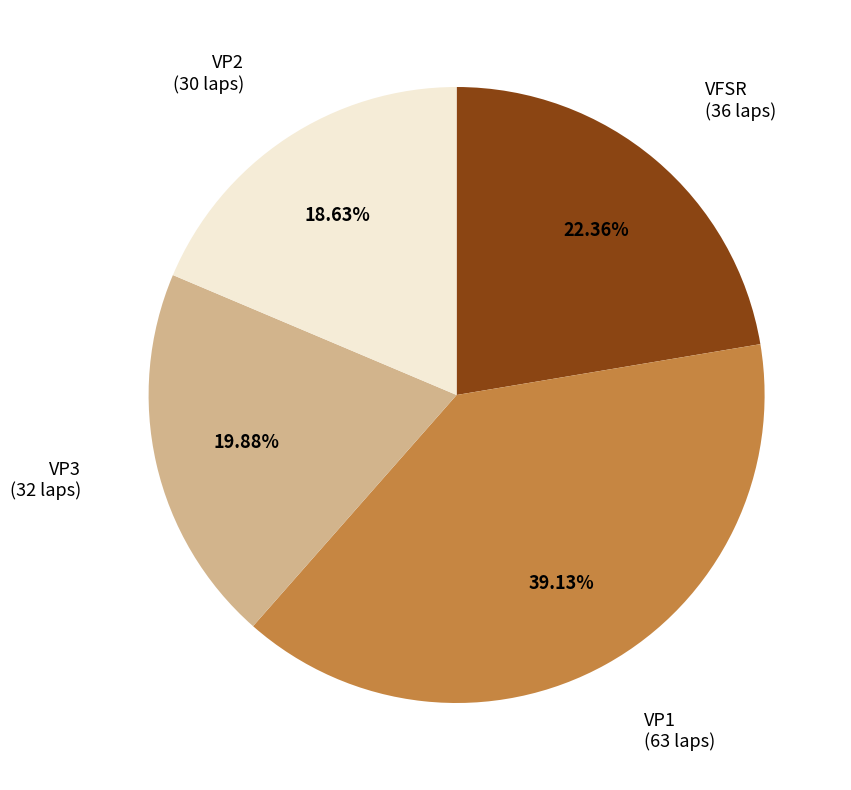

Is there a majority slice in this chart?

No